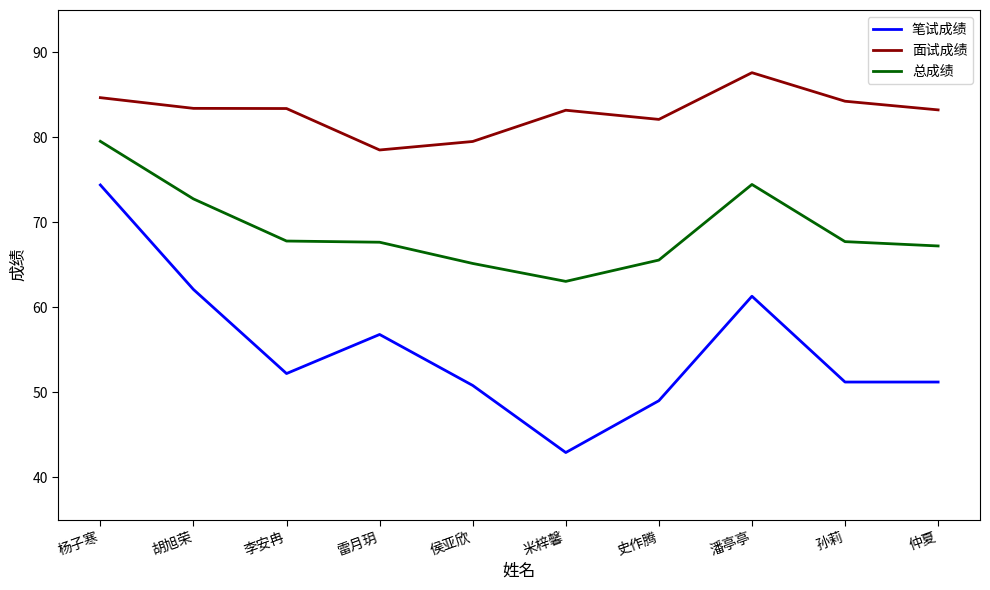

What is the sum of the 总成绩 values at 米梓馨 and 雷月玥?

130.7